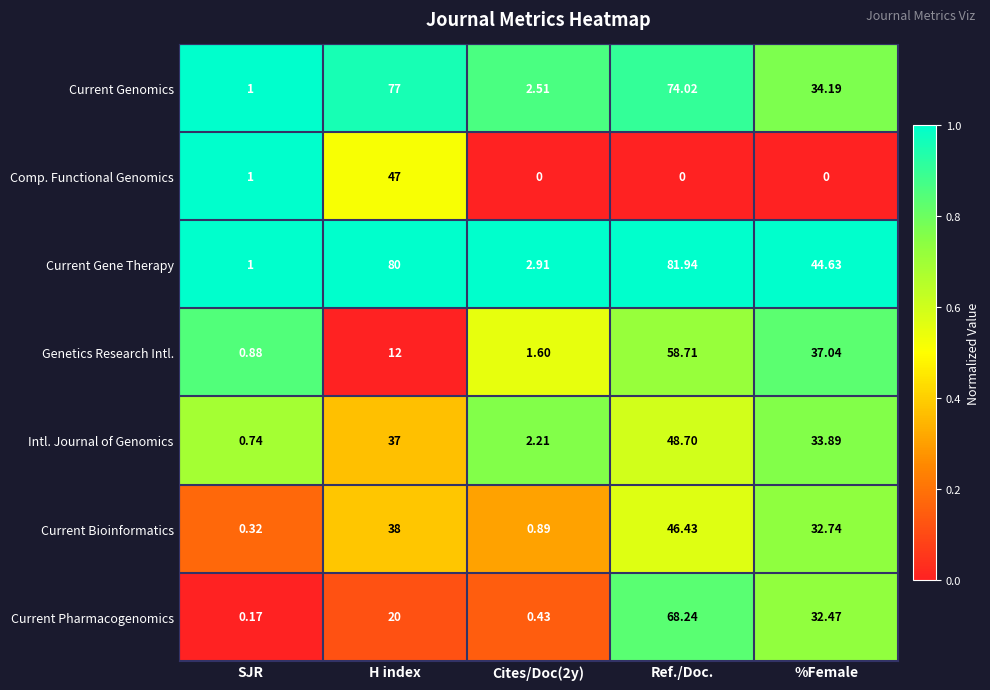

What is the greatest value displayed?

81.9